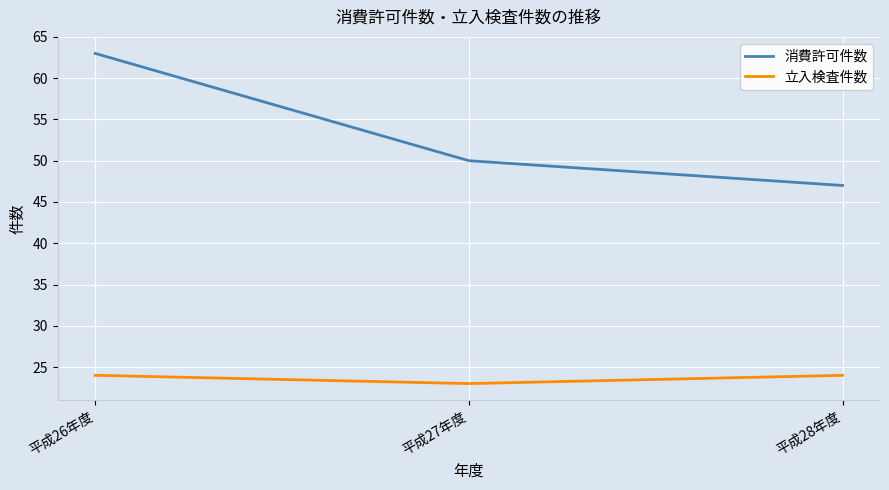

The 立入検査件数 series shows 24 at 平成28年度. True or false?

True